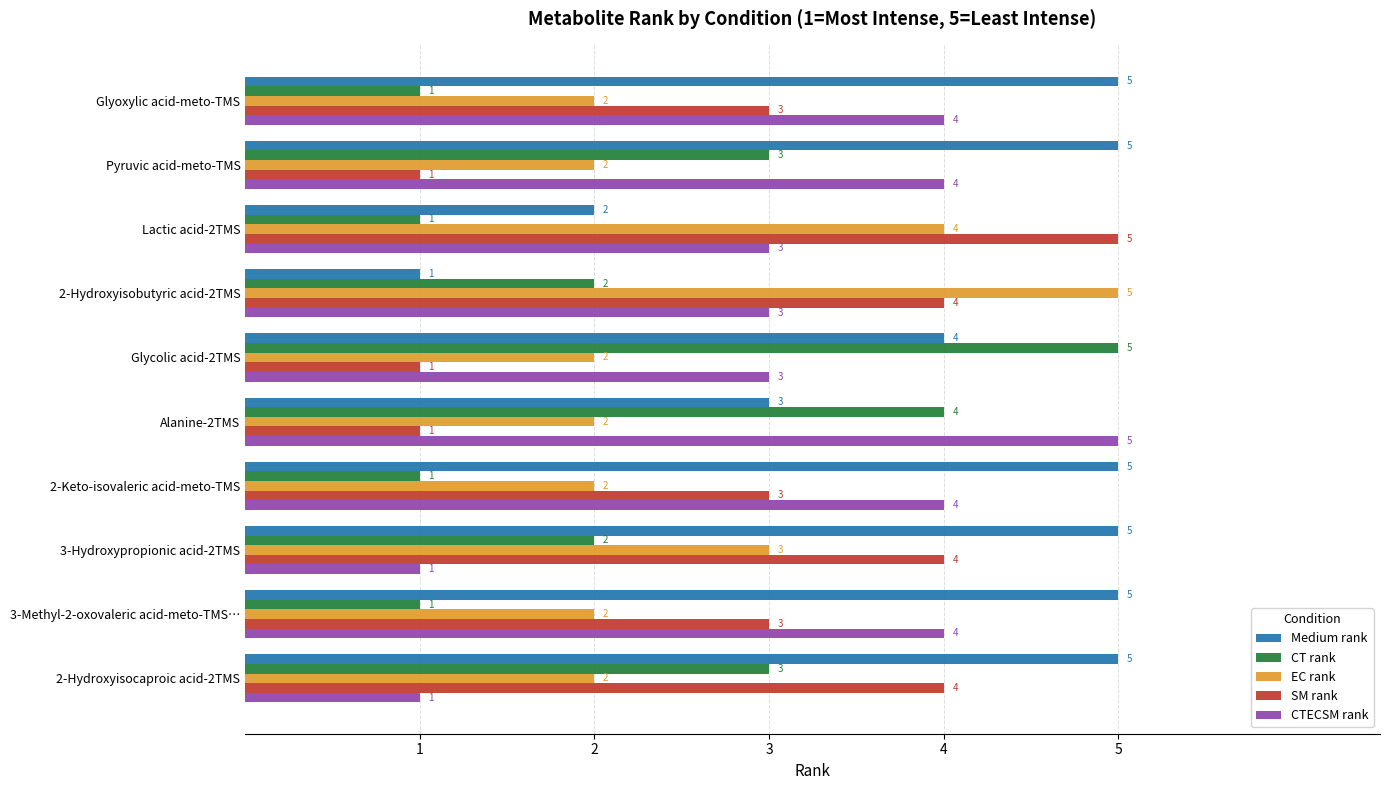

True or false: CTECSM rank has a value of 1 at Glycolic acid-2TMS.

False